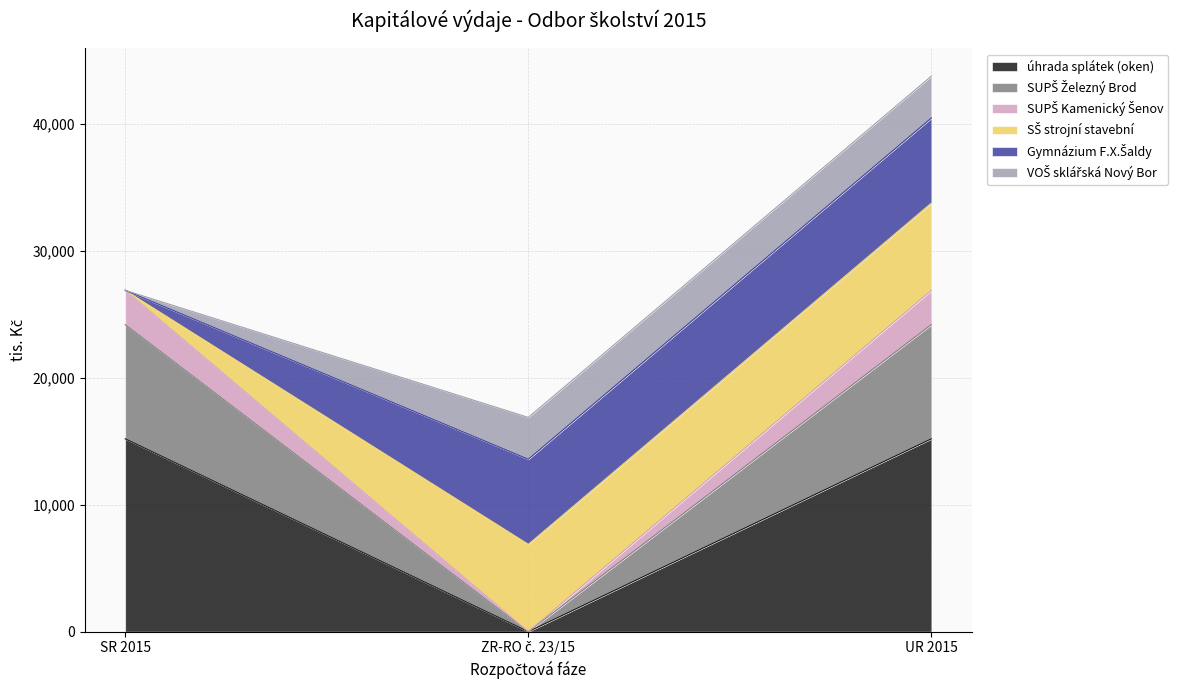

What is the maximum value for úhrada splátek (oken)?

15200.0